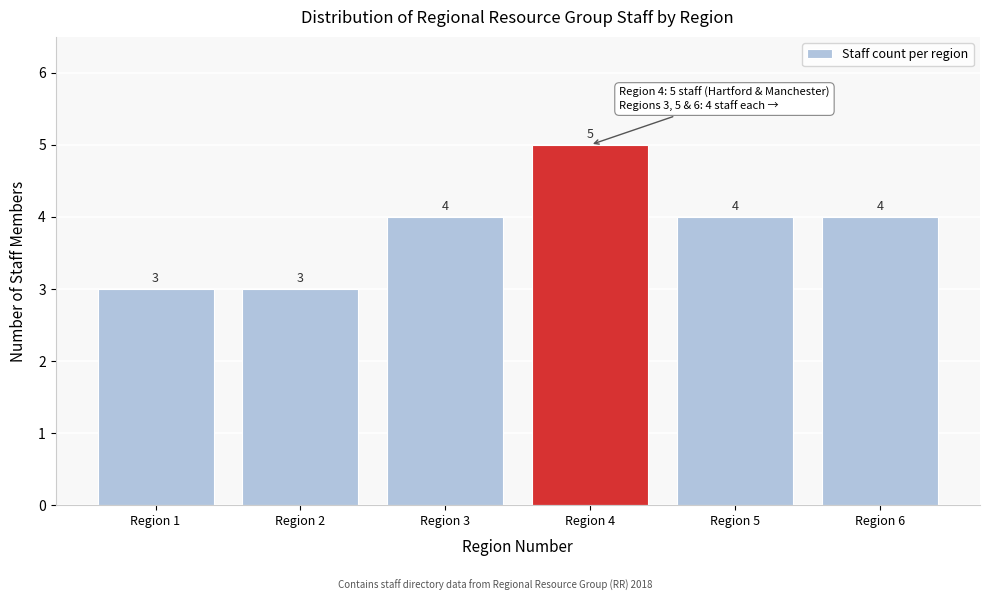

Reading left to right, transcribe all the data shown in this chart.

Region 1=3	Region 2=3	Region 3=4	Region 4=5	Region 5=4	Region 6=4